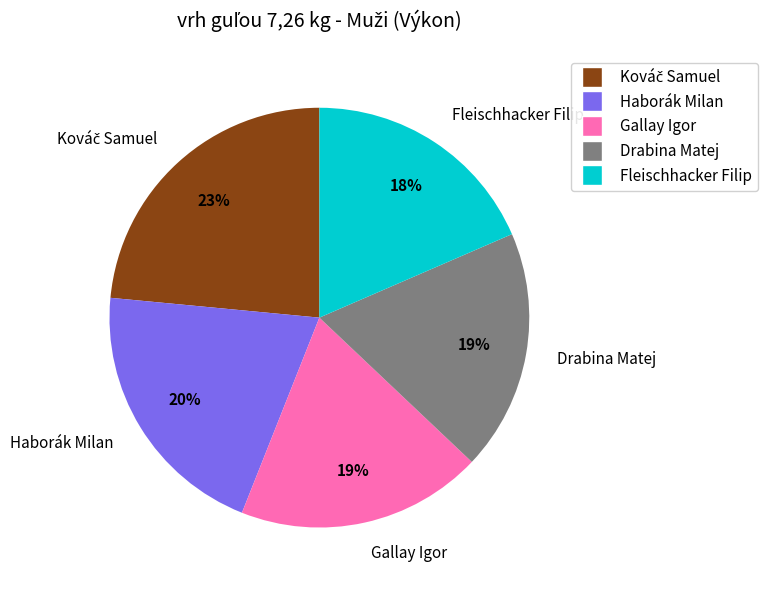

Approximately how many times larger is the value at Drabina Matej compared to Haborák Milan?

0.9